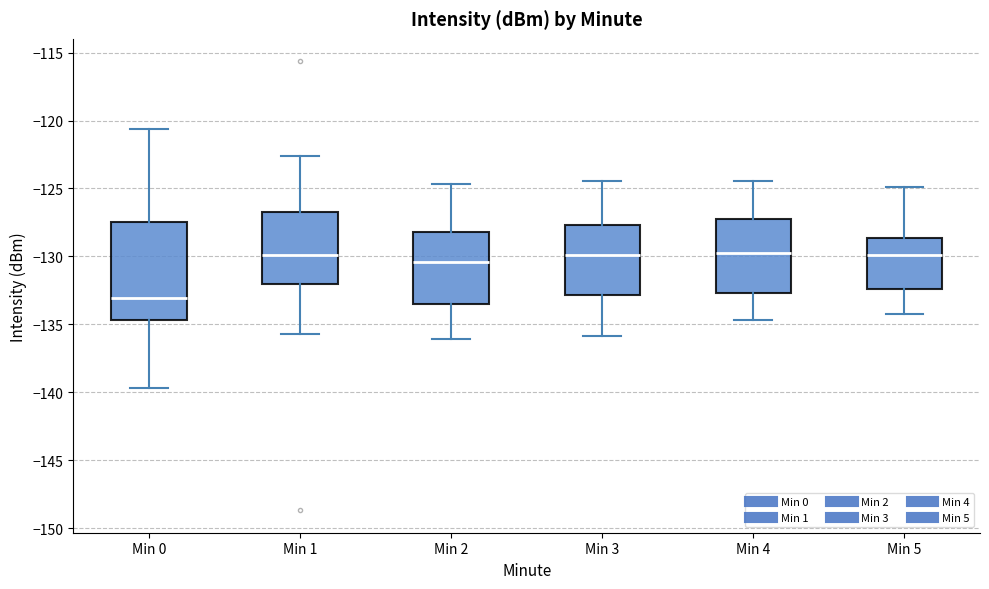

Reading left to right, read every box against the y-axis: the position of its median line, the range the box covers, and the ends of its whiskers. The values are not printed on the chart, so give them approximately, as read against the axis.

Min 0: median -133.0, box -134.5 to -127.5, whiskers -139.5 to -120.5
Min 1: median -130.0, box -132.0 to -126.5, whiskers -135.5 to -122.5
Min 2: median -130.5, box -133.5 to -128.0, whiskers -136.0 to -124.5
Min 3: median -130.0, box -133.0 to -127.5, whiskers -136.0 to -124.5
Min 4: median -130.0, box -132.5 to -127.5, whiskers -134.5 to -124.5
Min 5: median -130.0, box -132.5 to -128.5, whiskers -134.0 to -125.0